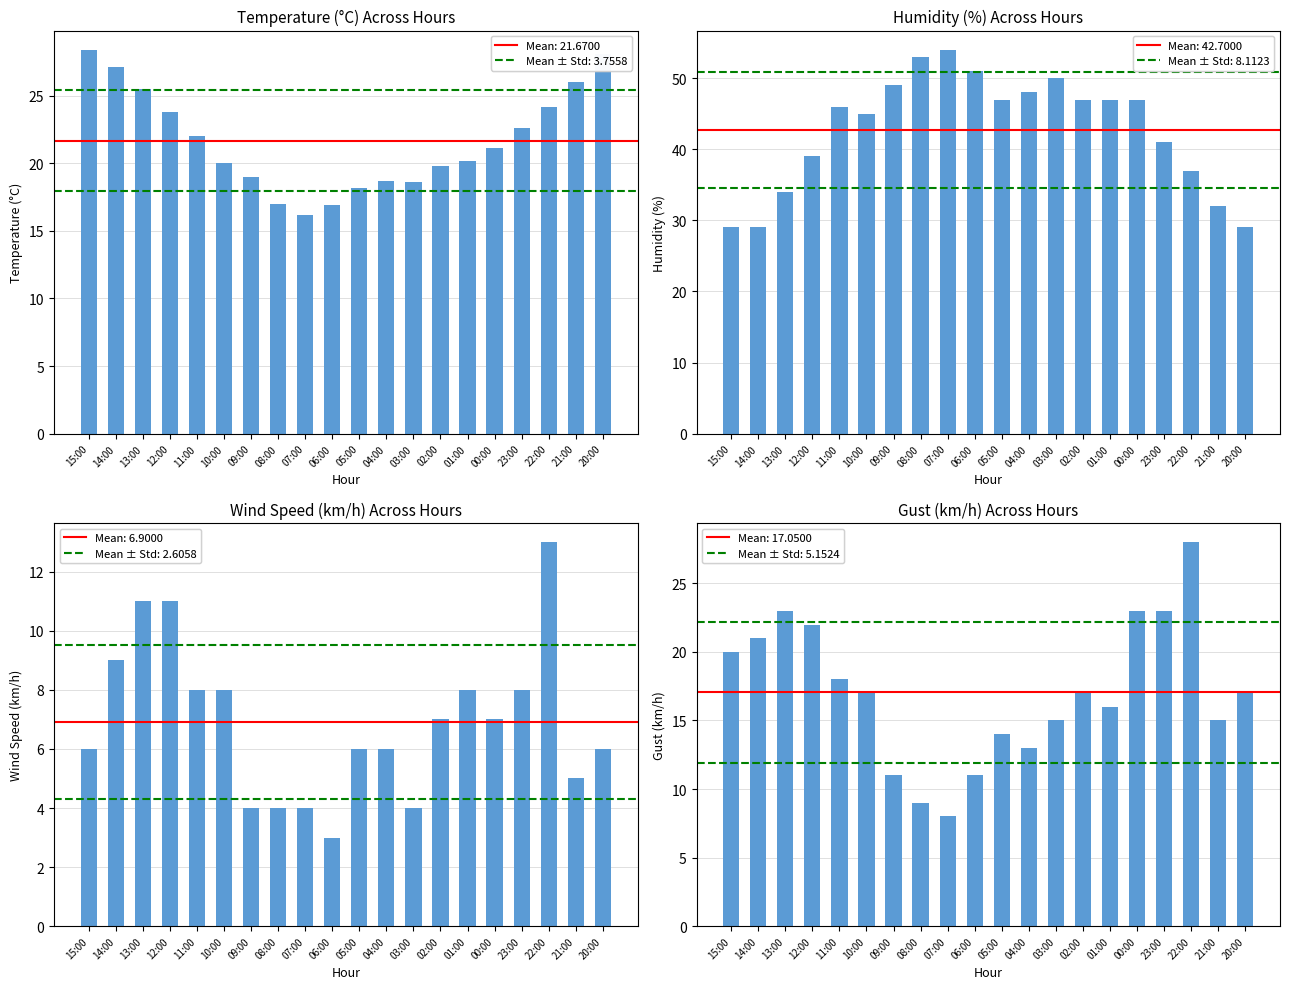

Does the chart contain stacked bars?

No